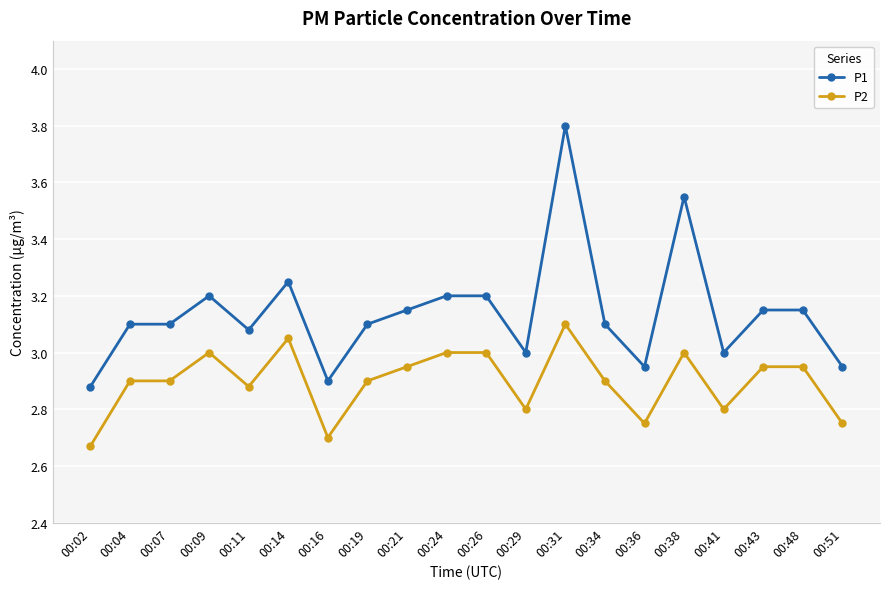

What is the greatest value displayed?

3.8